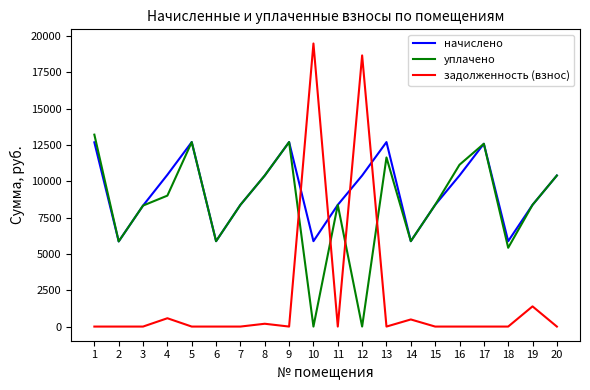

At 13, list the series in order from largest to smallest.

начислено, уплачено, задолженность (взнос)